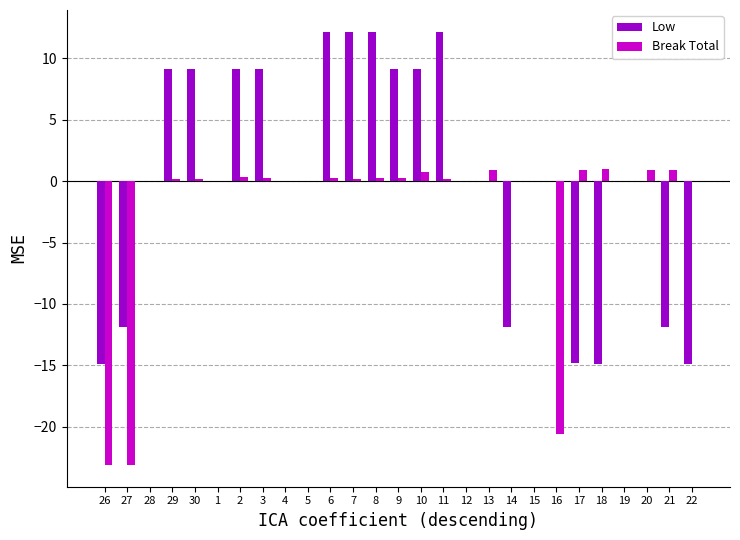

True or false: Low has a value of 4.9 at 8.

False